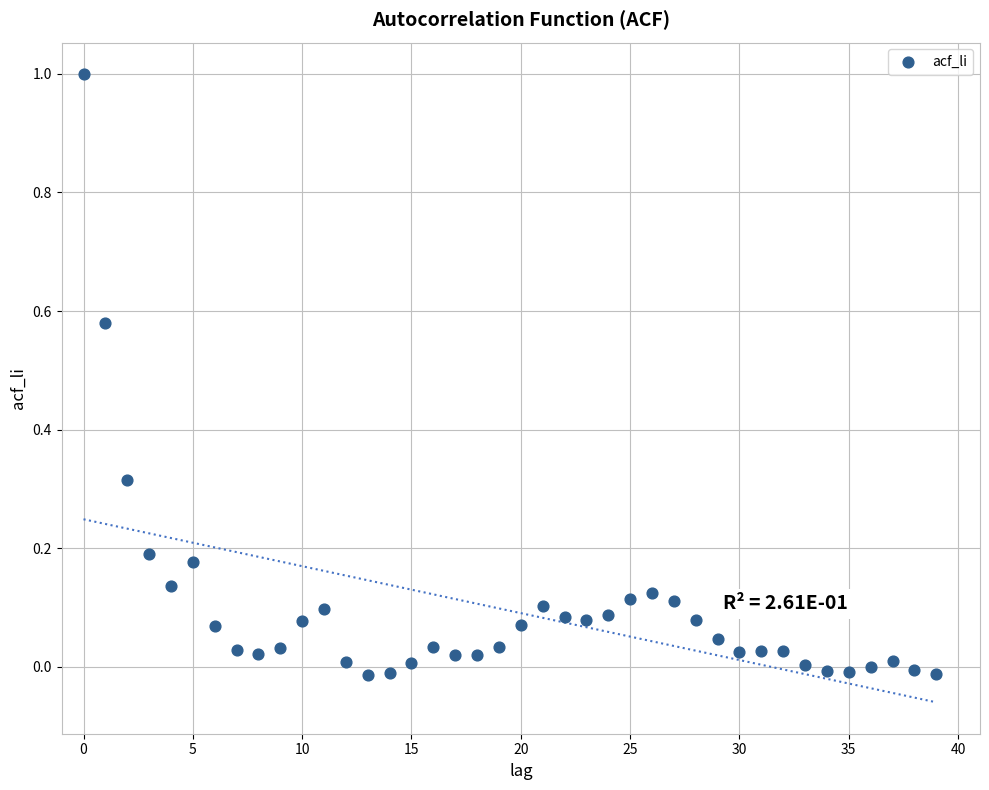

What is the range of Y values (max minus min)?

1.0